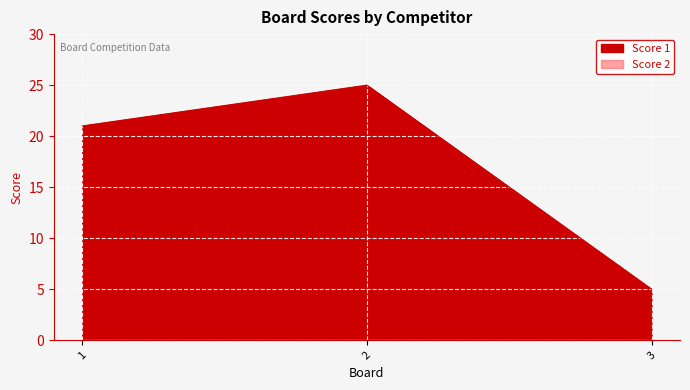

What is the ratio of the value at 1 to the value at 2?

0.8